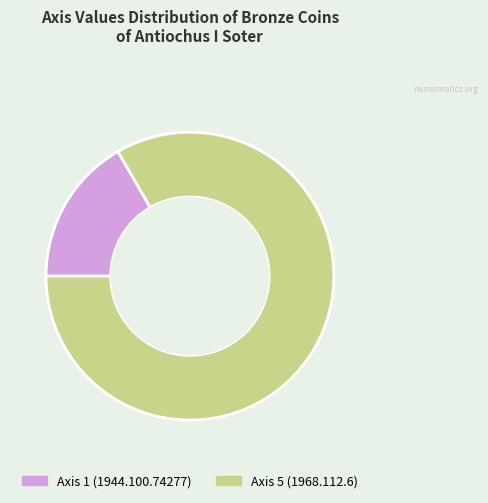

What is the ratio of the value at Axis 5 to the value at Axis 1?

5.0